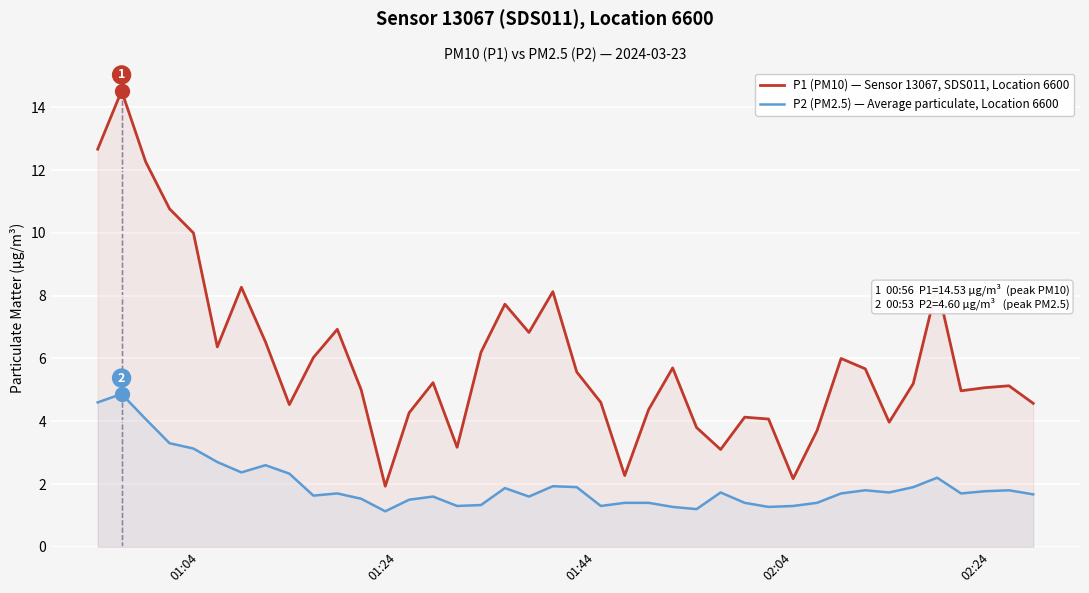

Does the chart display data point markers on the line(s)?

No